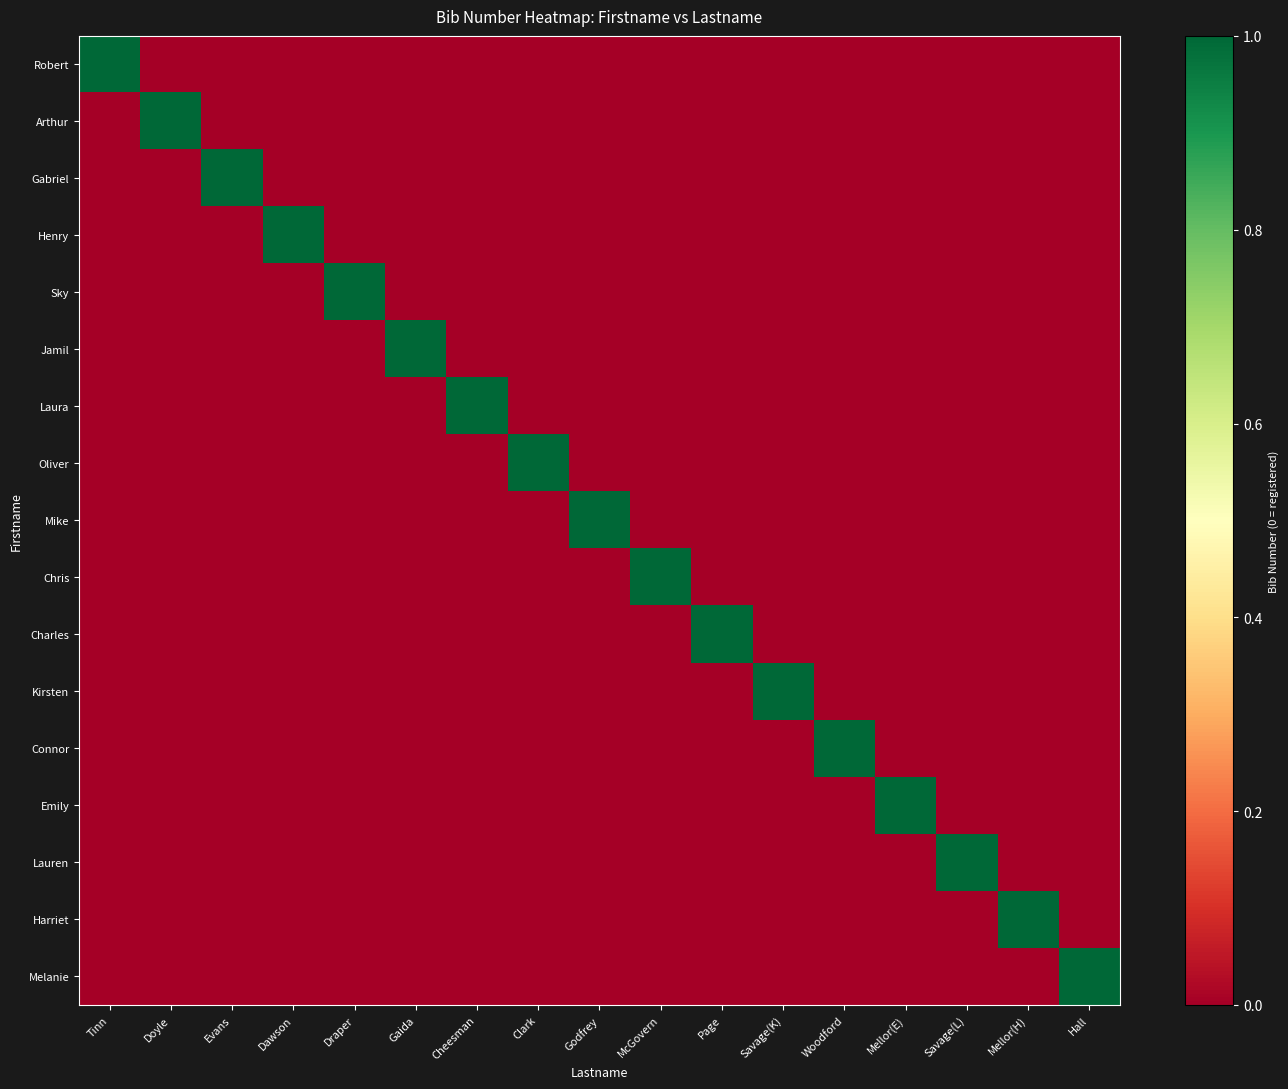

Which series has the largest range (max minus min)?

Robert